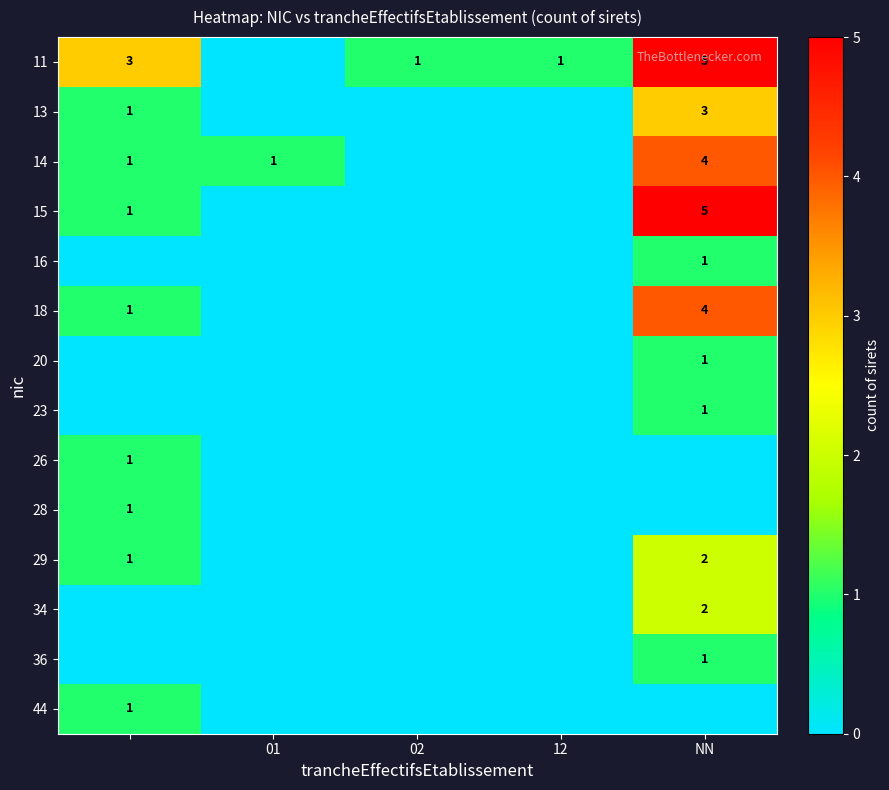

True or false: 11 has a value of 1 at 12.

True